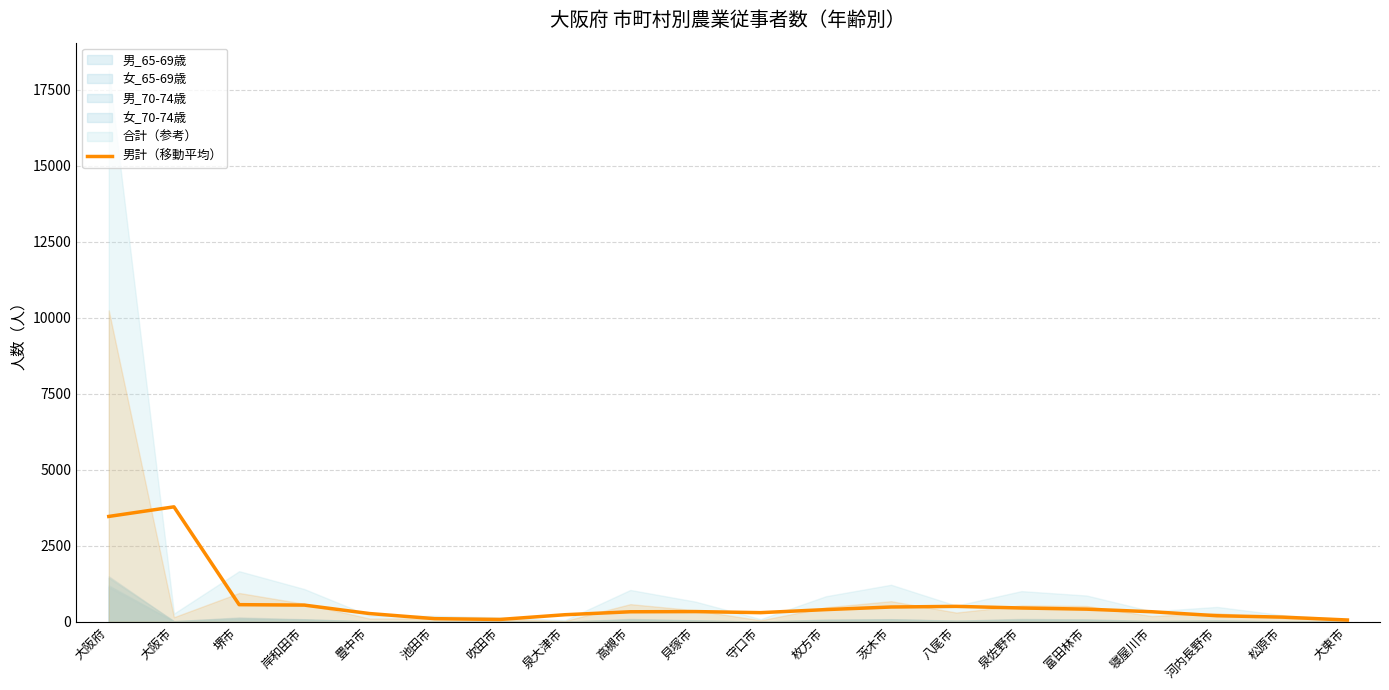

What is the smallest value displayed?

57.7